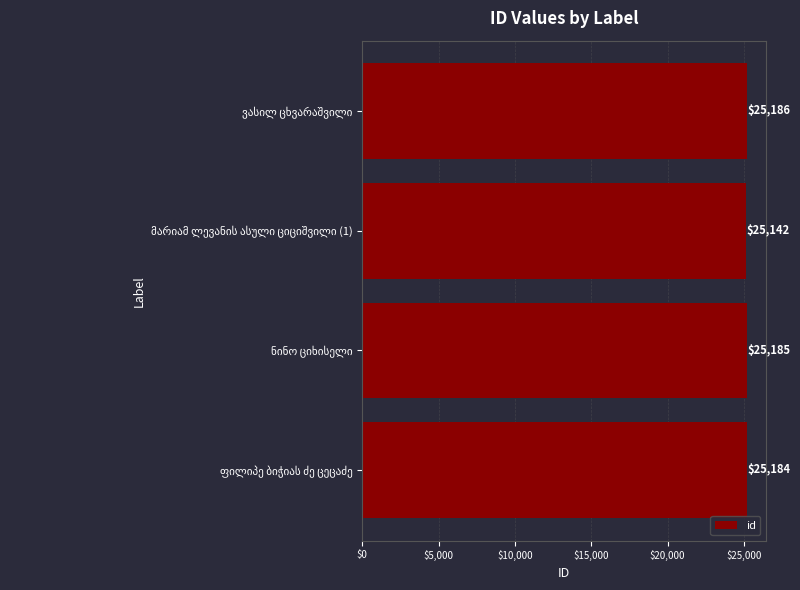

What is the sum of all values?

100697